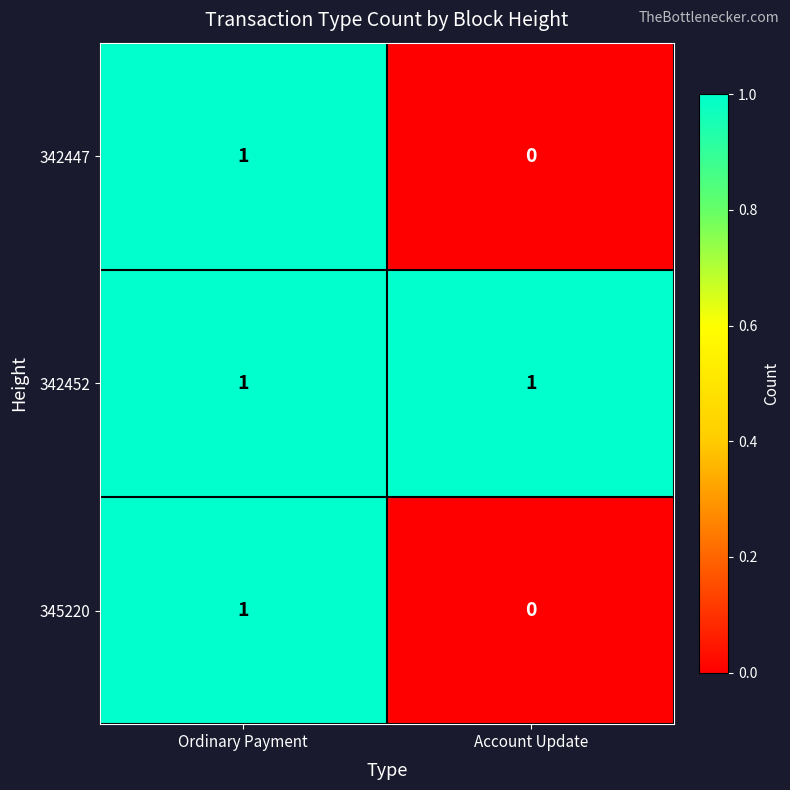

Which category has the lowest value in the 342447 series?

Account Update